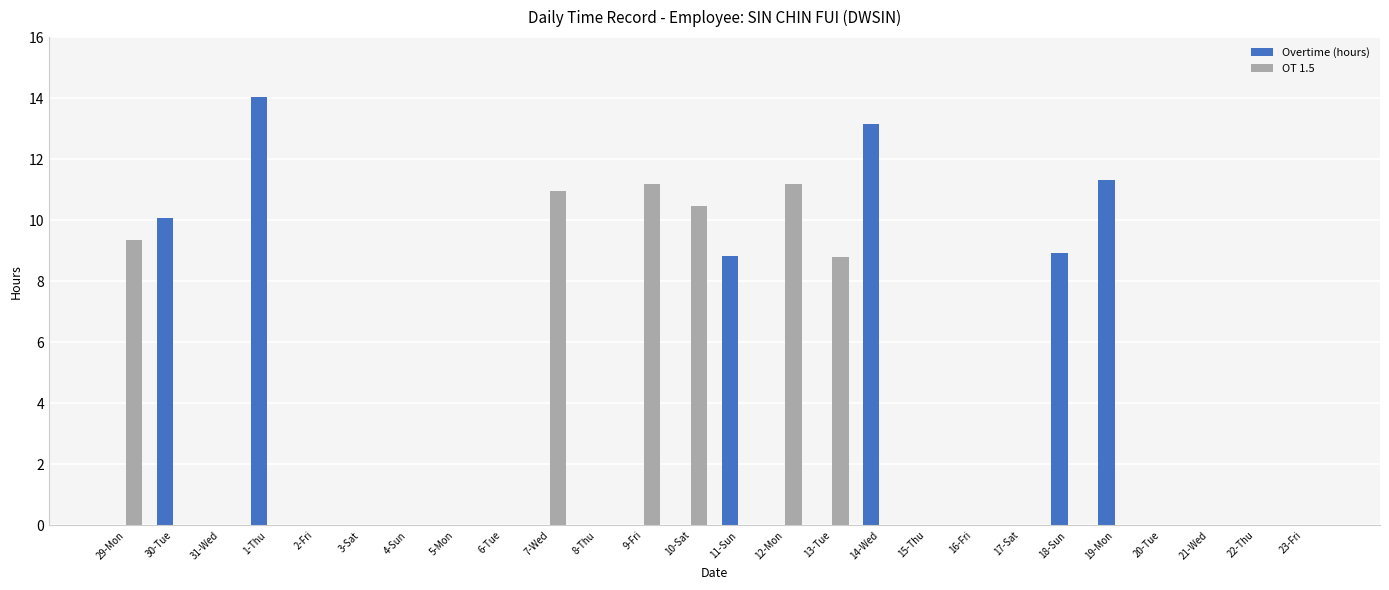

What is the sum of all Overtime (hours) values?

66.3